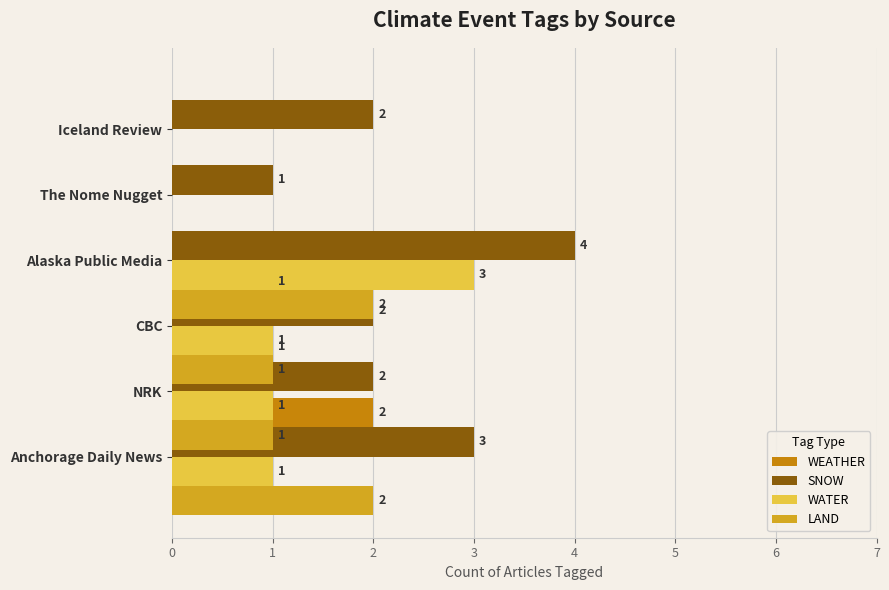

What is the average value of the LAND series?

1